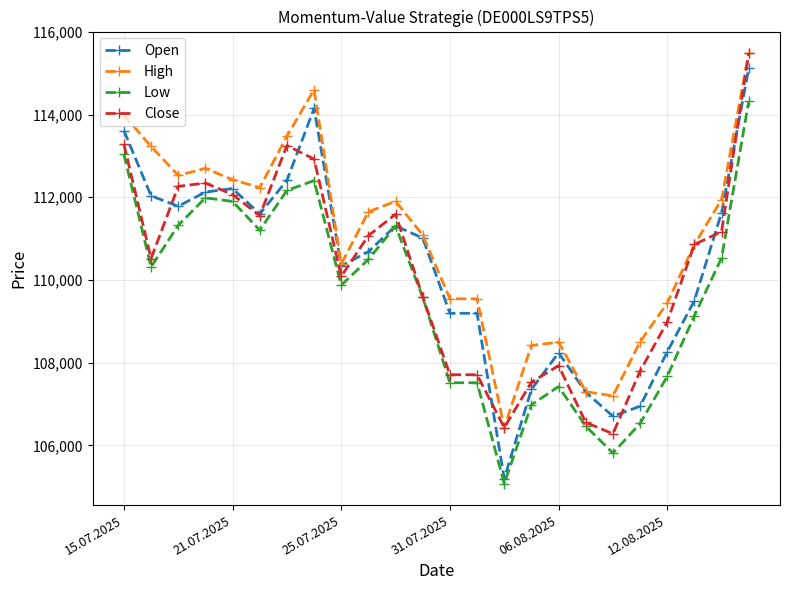

What is the highest value of the Low series?

114328